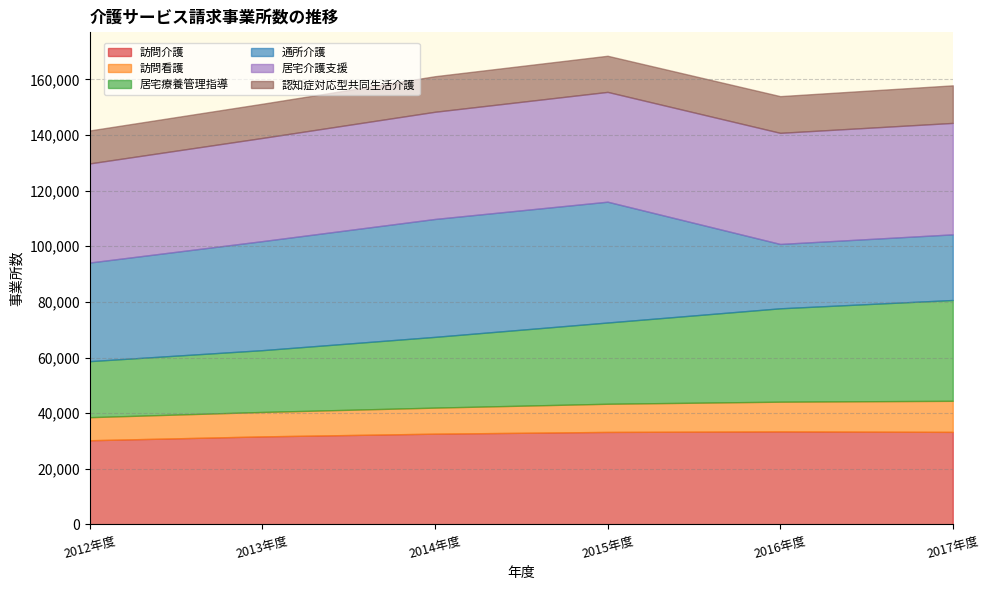

Reading left to right, transcribe all the data shown in this chart.

訪問介護: 2012年度=30272	2013年度=31656	2014年度=32636	2015年度=33262	2016年度=33445	2017年度=33284
訪問看護: 2012年度=8289	2013年度=8785	2014年度=9367	2015年度=10126	2016年度=10689	2017年度=11164
居宅療養管理指導: 2012年度=20150	2013年度=22217	2014年度=25433	2015年度=29210	2016年度=33571	2017年度=36246
通所介護: 2012年度=35453	2013年度=39196	2014年度=42386	2015年度=43440	2016年度=23134	2017年度=23599
居宅介護支援: 2012年度=35630	2013年度=37097	2014年度=38541	2015年度=39471	2016年度=39949	2017年度=40065
認知症対応型共同生活介護: 2012年度=11837	2013年度=12289	2014年度=12776	2015年度=12985	2016年度=13192	2017年度=13499